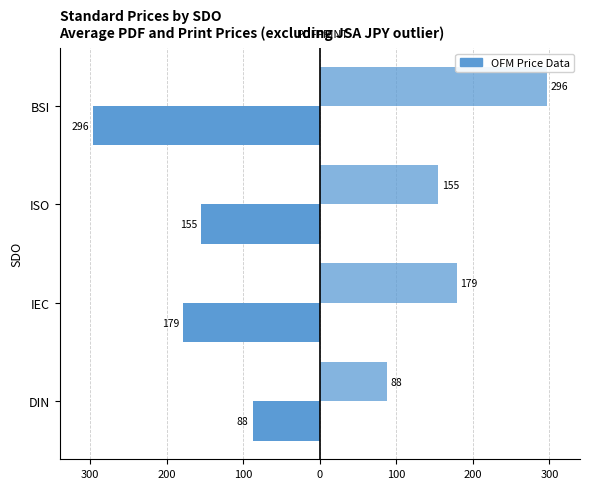

Reading left to right, extract all data points from this chart.

Avg Price (PDF): -87.8	-178.8	-155.0	-296.5
Avg Price (PRINT): 87.8	178.8	155.0	296.5